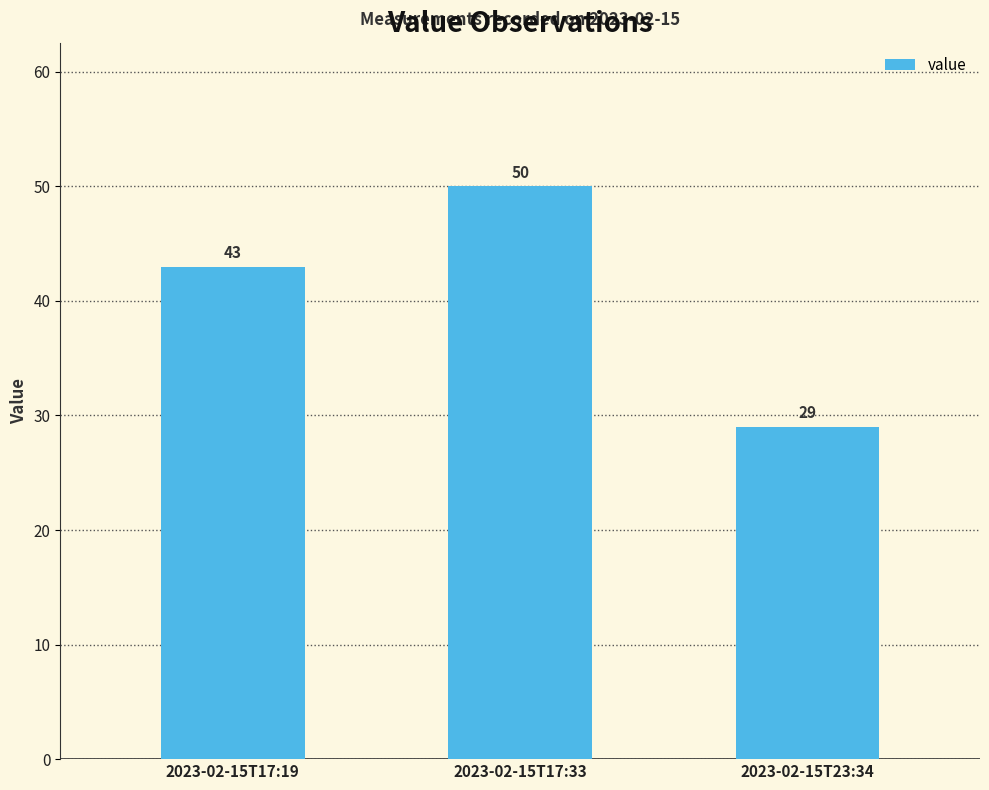

What is the value of the 3rd bar from the left?

29